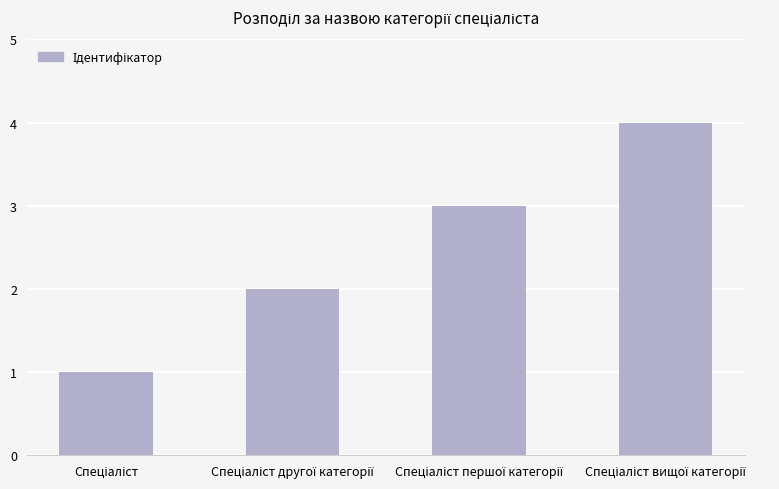

How many bars are there in total?

4